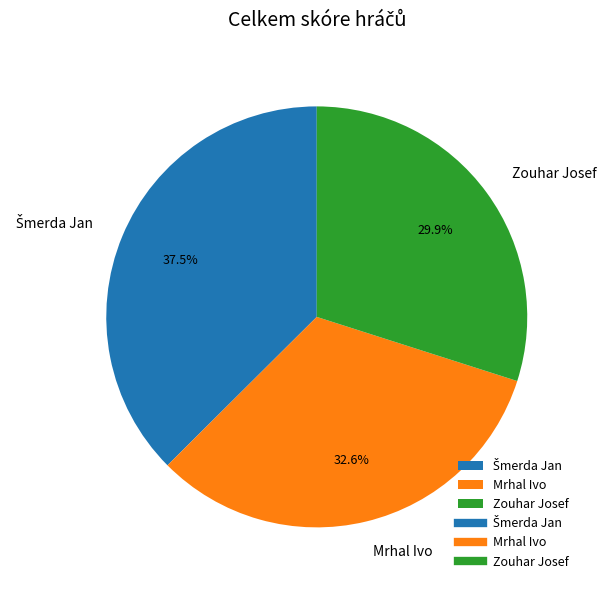

What portion of the pie excludes Mrhal Ivo?

67.4%